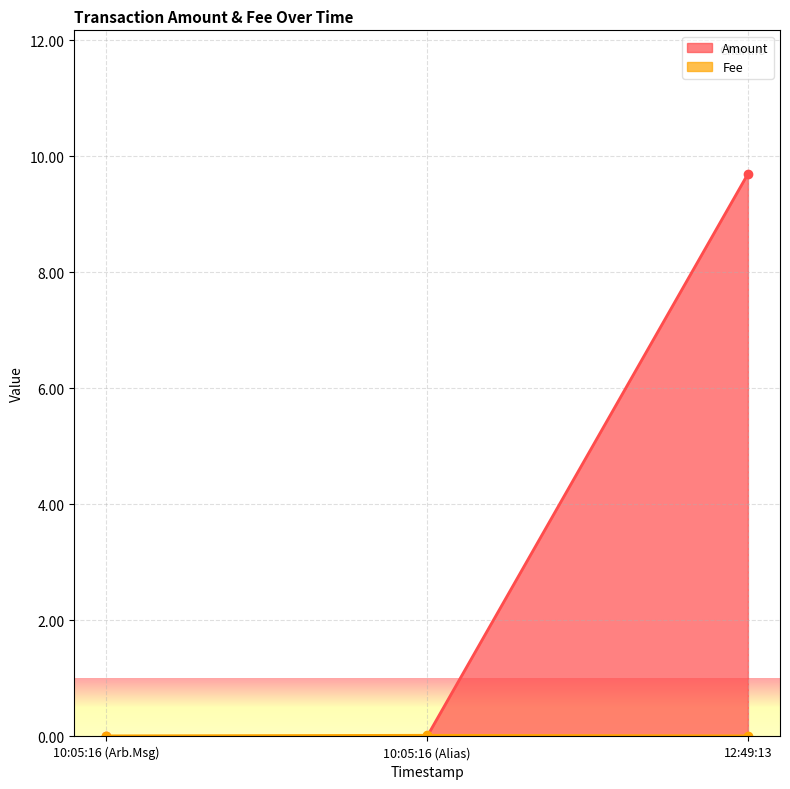

Which series has the largest total across all categories?

Amount